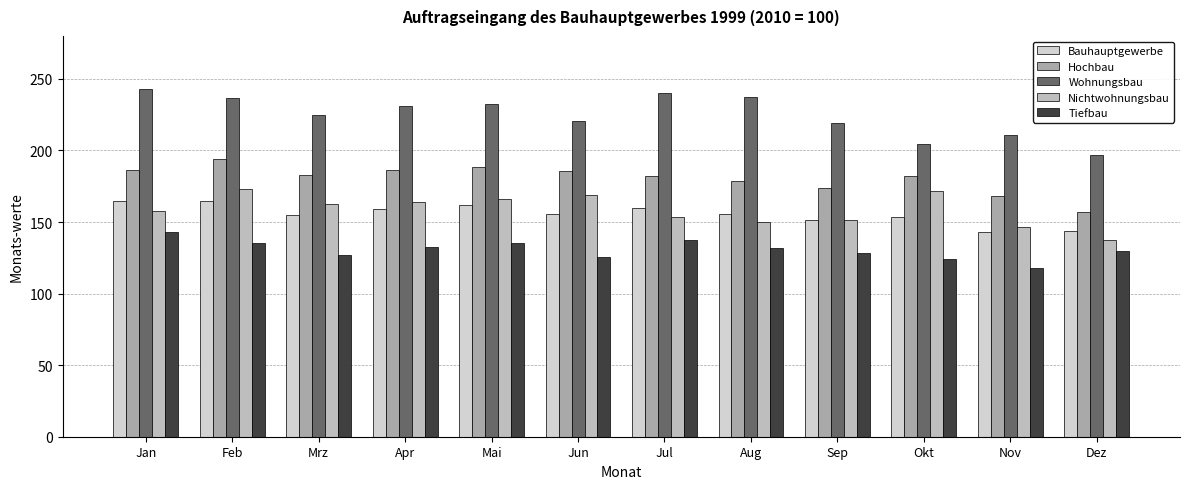

What is the difference between the maximum and minimum values in the Tiefbau series?

25.4